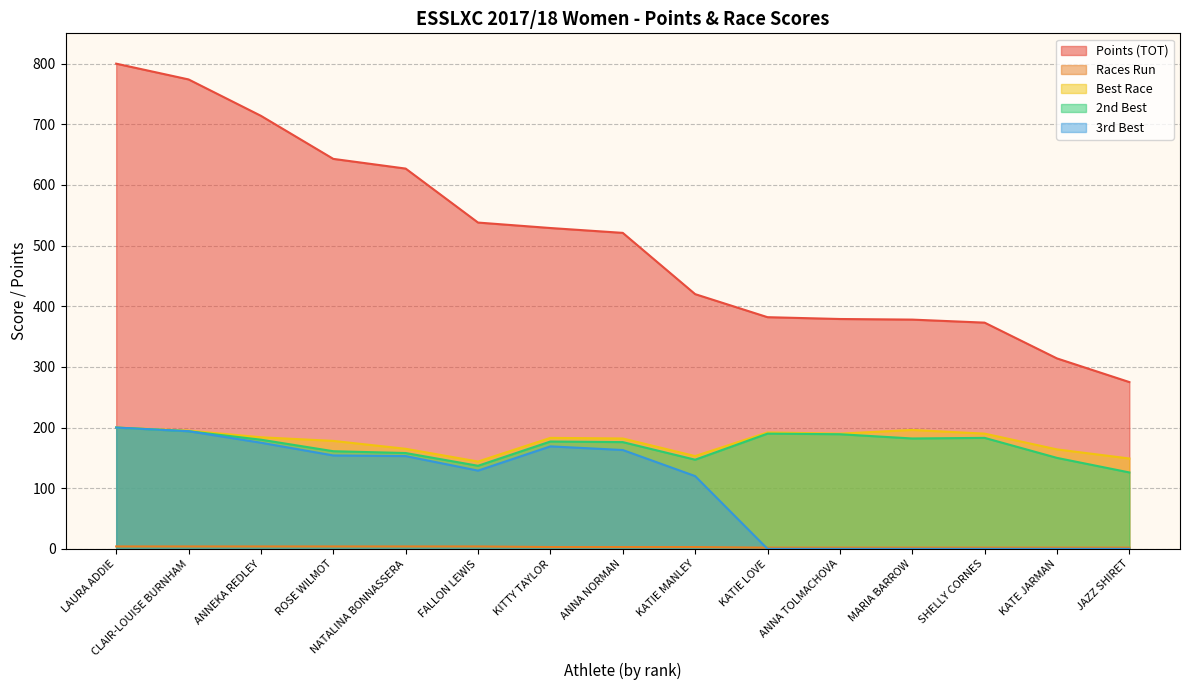

Between ANNA NORMAN and CLAIR-LOUISE BURNHAM, which is larger?

CLAIR-LOUISE BURNHAM